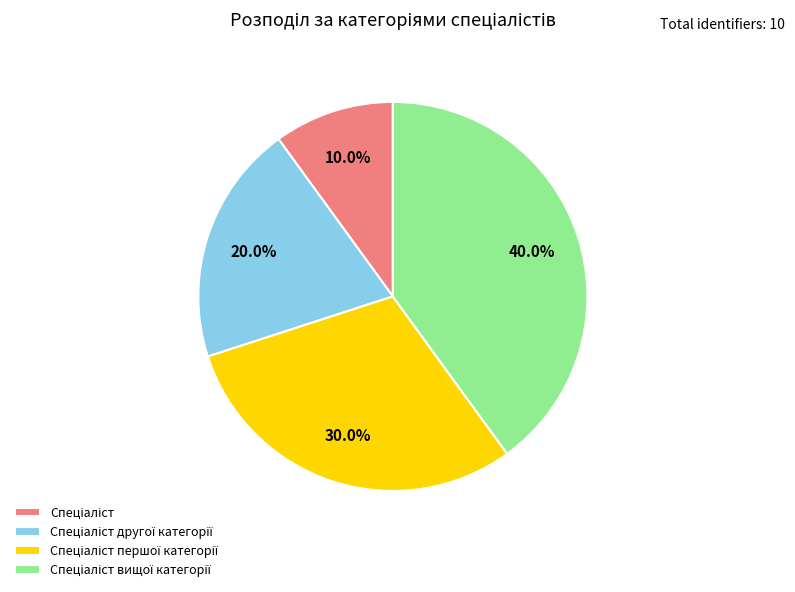

Is there any slice that represents more than half of the pie?

No